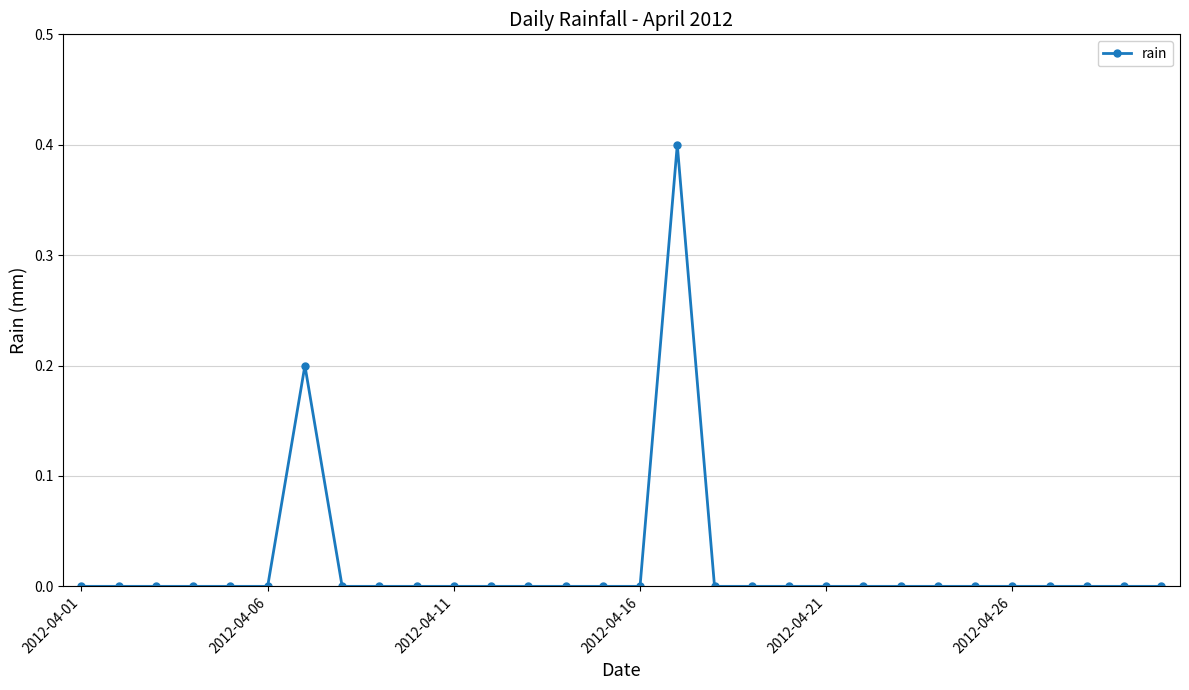

What is the difference between the maximum and minimum values?

0.4